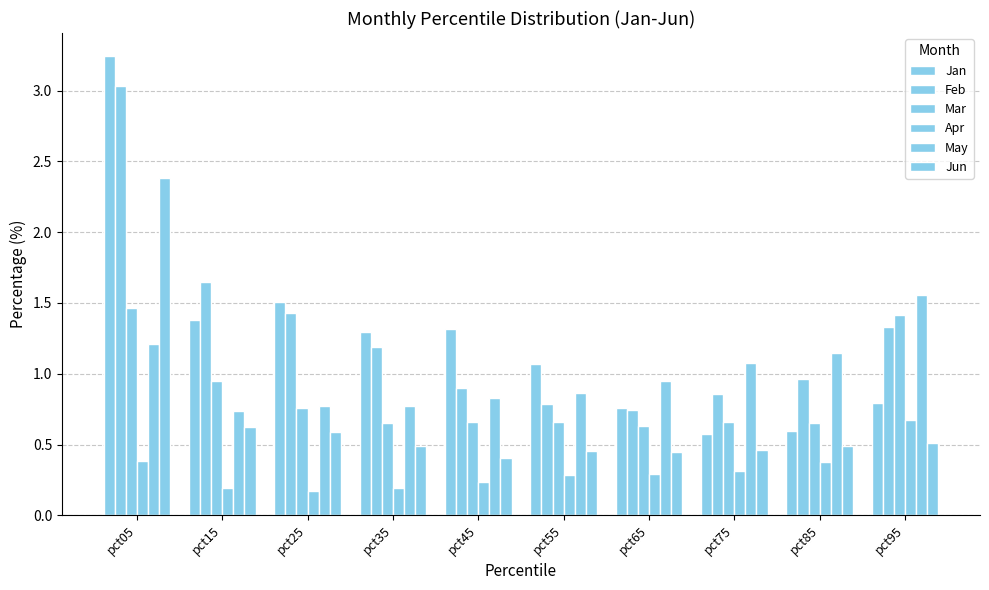

Reading right to left, transcribe all the data shown in this chart.

Jan: pct95=0.8	pct85=0.6	pct75=0.6	pct65=0.8	pct55=1.1	pct45=1.3	pct35=1.3	pct25=1.5	pct15=1.4	pct05=3.2
Feb: pct95=1.3	pct85=1.0	pct75=0.9	pct65=0.7	pct55=0.8	pct45=0.9	pct35=1.2	pct25=1.4	pct15=1.6	pct05=3.0
Mar: pct95=1.4	pct85=0.6	pct75=0.7	pct65=0.6	pct55=0.7	pct45=0.7	pct35=0.7	pct25=0.8	pct15=0.9	pct05=1.5
Apr: pct95=0.7	pct85=0.4	pct75=0.3	pct65=0.3	pct55=0.3	pct45=0.2	pct35=0.2	pct25=0.2	pct15=0.2	pct05=0.4
May: pct95=1.6	pct85=1.1	pct75=1.1	pct65=0.9	pct55=0.9	pct45=0.8	pct35=0.8	pct25=0.8	pct15=0.7	pct05=1.2
Jun: pct95=0.5	pct85=0.5	pct75=0.5	pct65=0.4	pct55=0.5	pct45=0.4	pct35=0.5	pct25=0.6	pct15=0.6	pct05=2.4